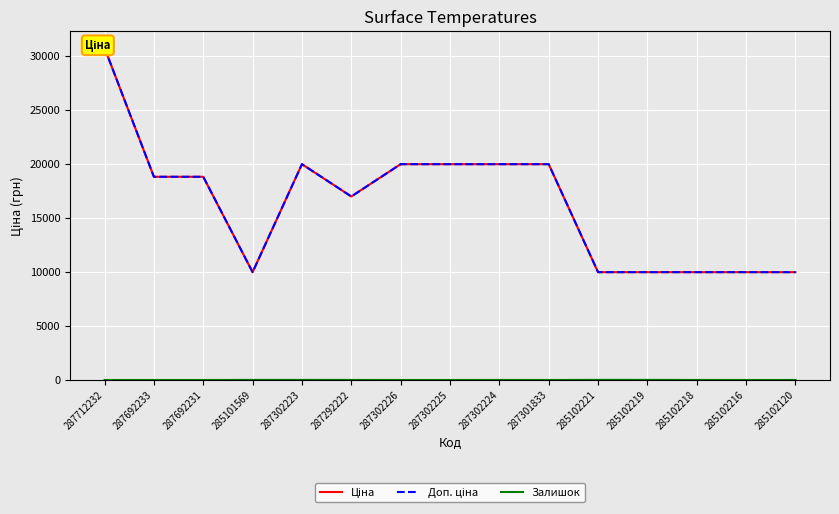

True or false: Доп. ціна and Ціна cross at least once.

False